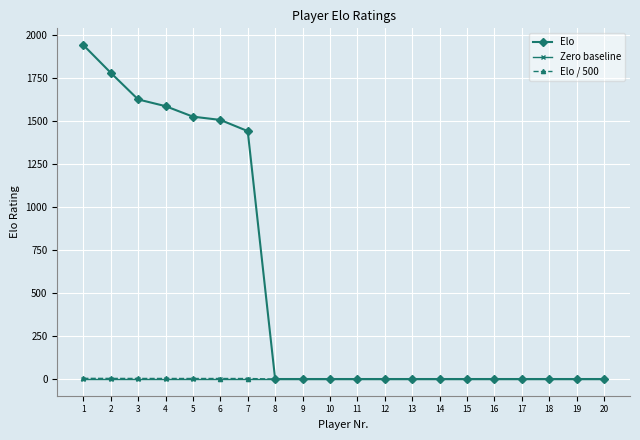

Which series has the largest total across all categories?

Elo